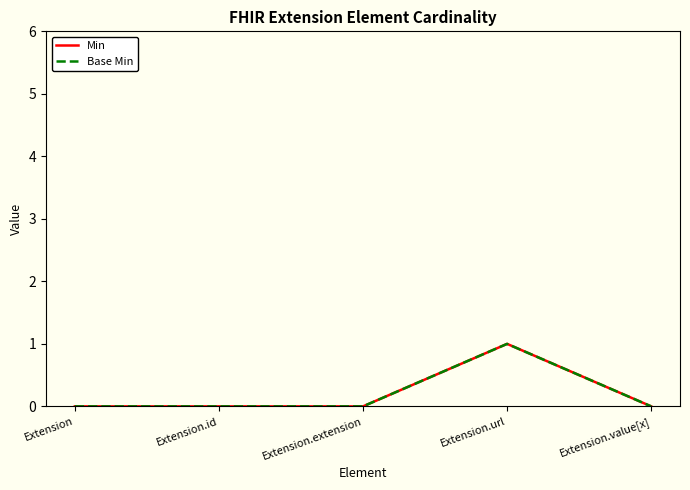

What is the maximum value for Min?

1